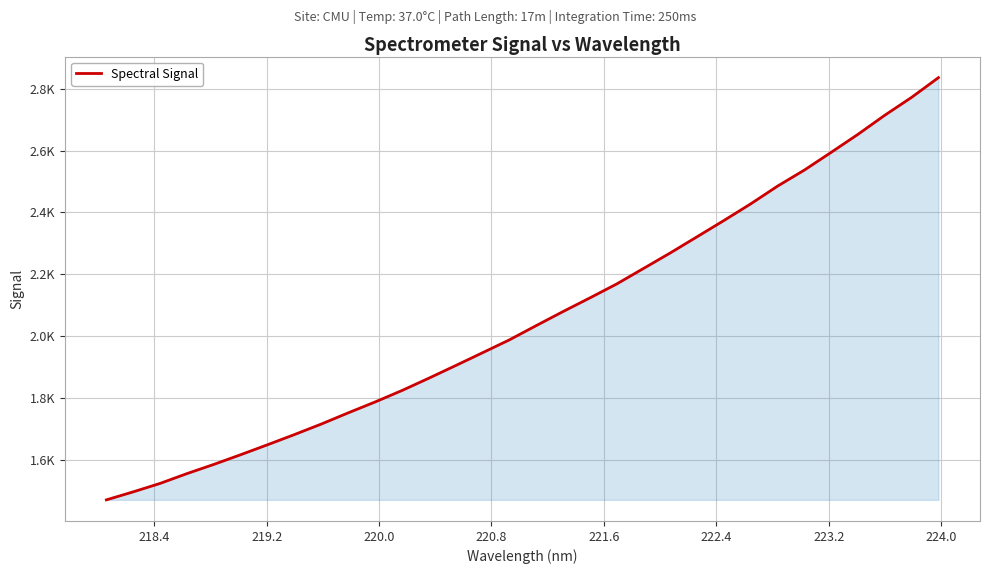

What is the value of the 25th point from the left?

2427.9